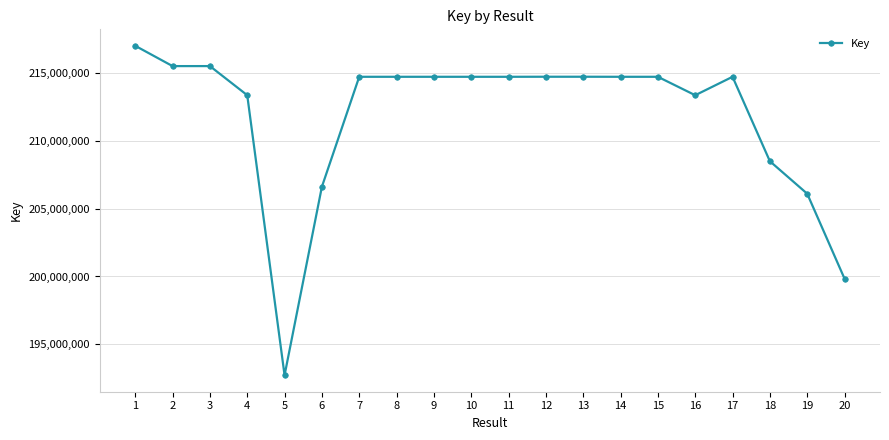

Is it true that the value at 16 is 213332278?

True